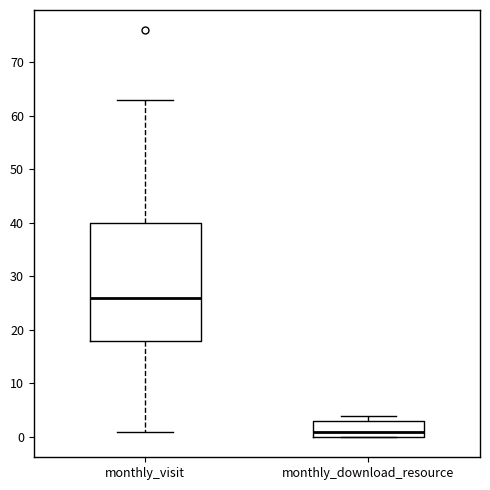

Where is the upper edge of the box for monthly_download_resource on the y-axis? The values are not printed on the chart, so give them approximately, as read against the axis.

3